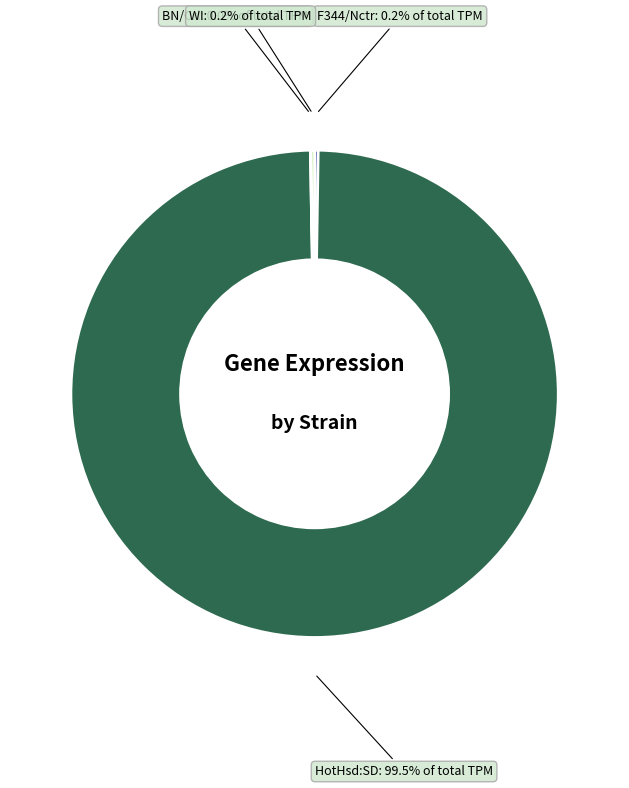

What is the largest slice in the pie chart?

HotHsd:SD